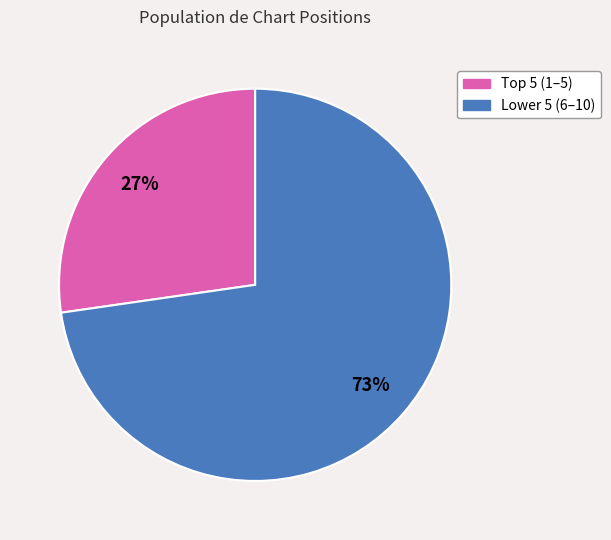

What is the smallest slice in the pie chart?

Top 5 (1–5)